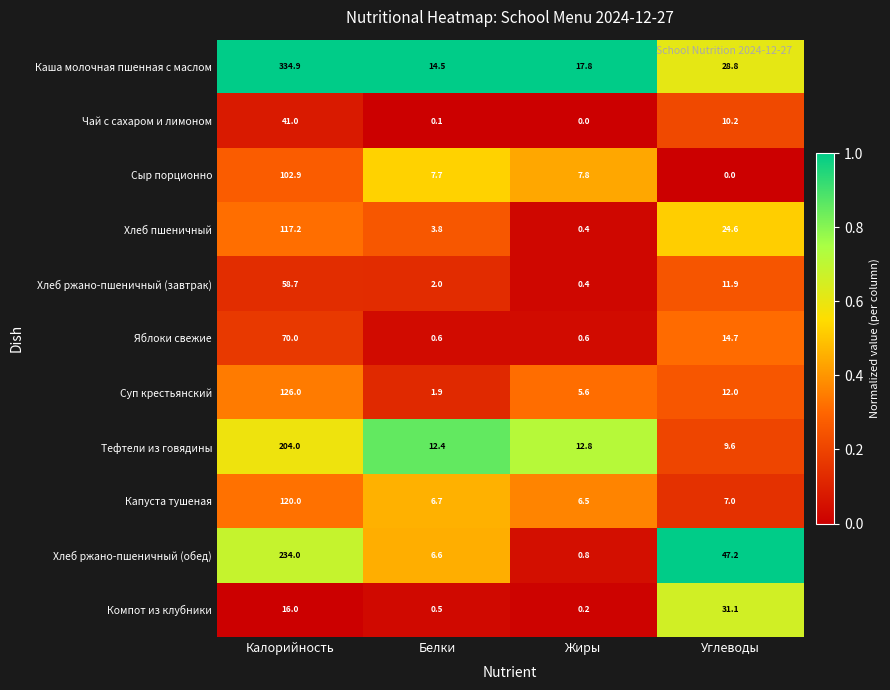

Is it true that Хлеб ржано-пшеничный (обед) equals 234.0 at Калорийность?

True